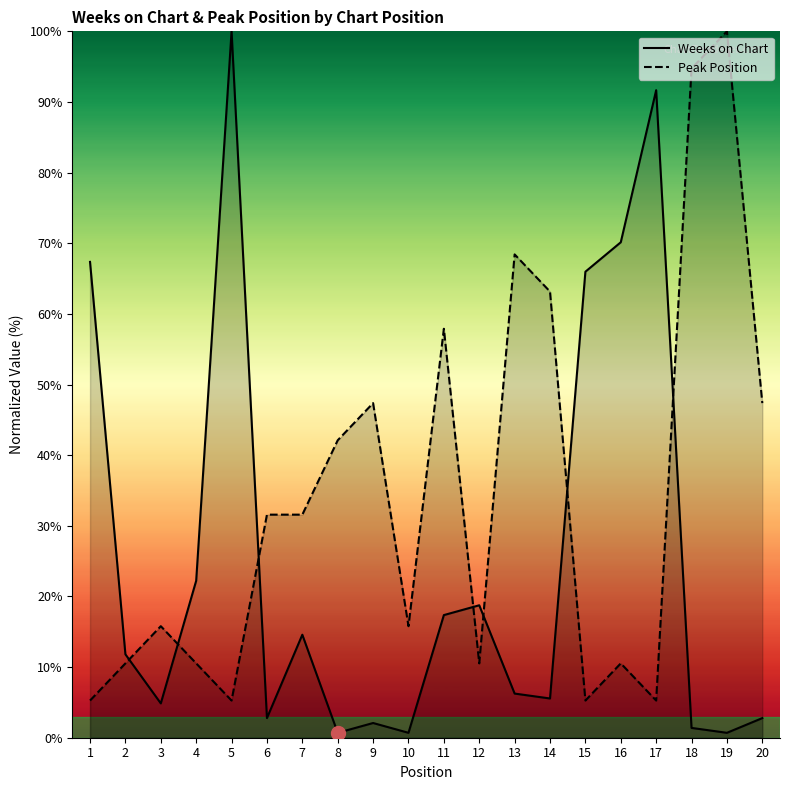

What are all the series names shown in the legend?

Weeks on Chart, Peak Position